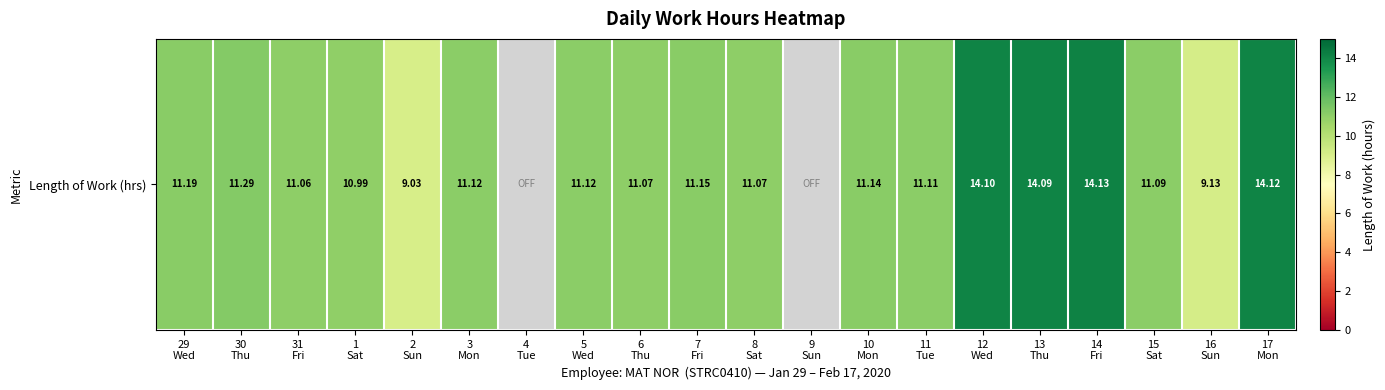

Reading right to left, transcribe all the data shown in this chart.

14.1	9.1	11.1	14.1	14.1	14.1	11.1	11.1	0.0	11.1	11.2	11.1	11.1	0.0	11.1	9.0	11.0	11.1	11.3	11.2